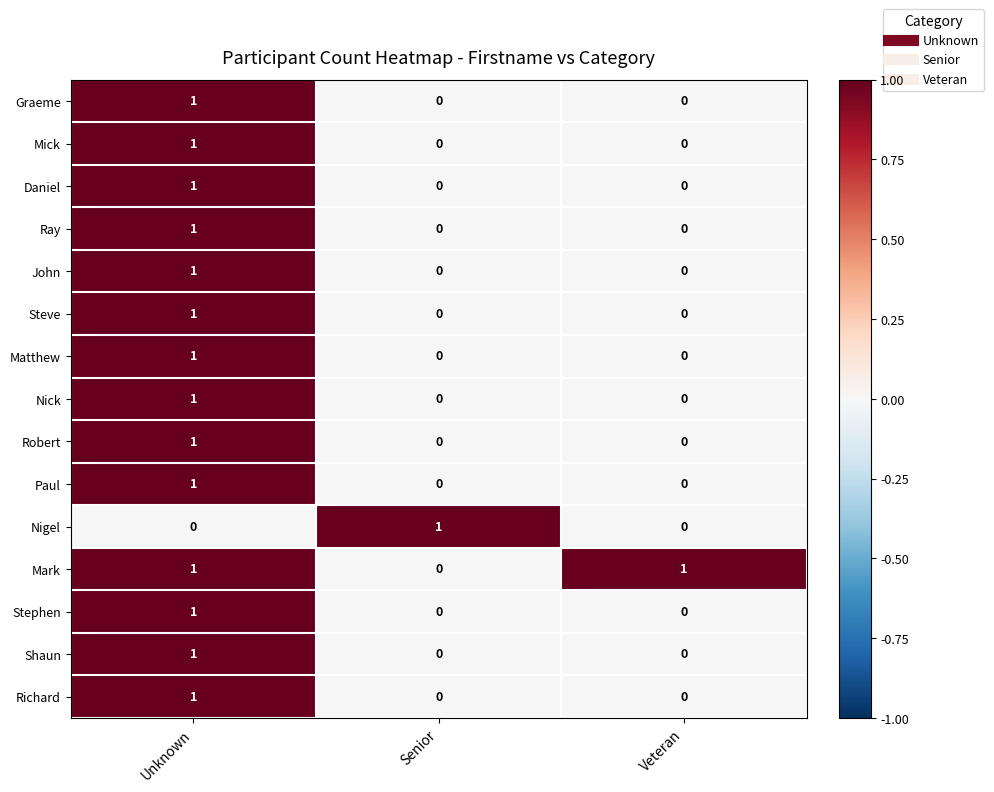

Count the Ray values in the range 0 to 1.

3